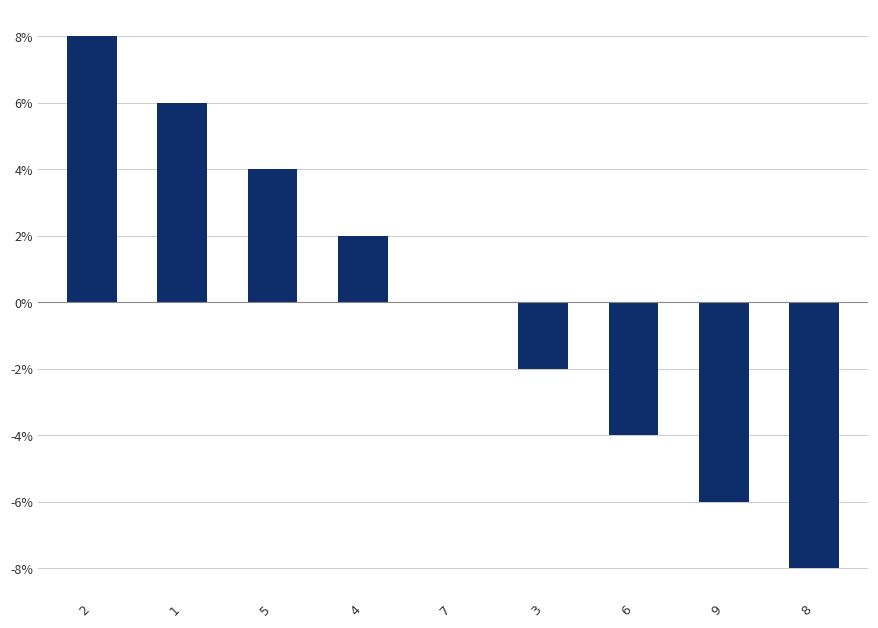

True or false: the data shows -3 at 9.

False